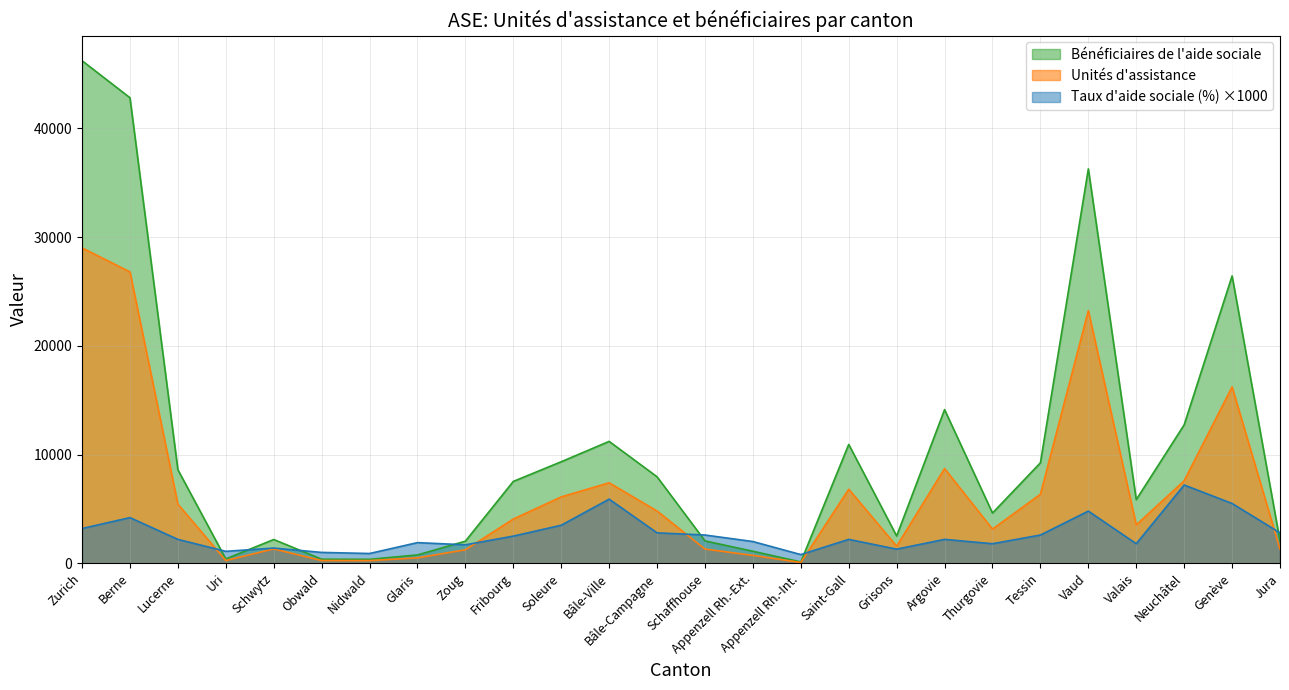

What is the value of the Bénéficiaires de l'aide sociale point at the 25th from the left?

26430